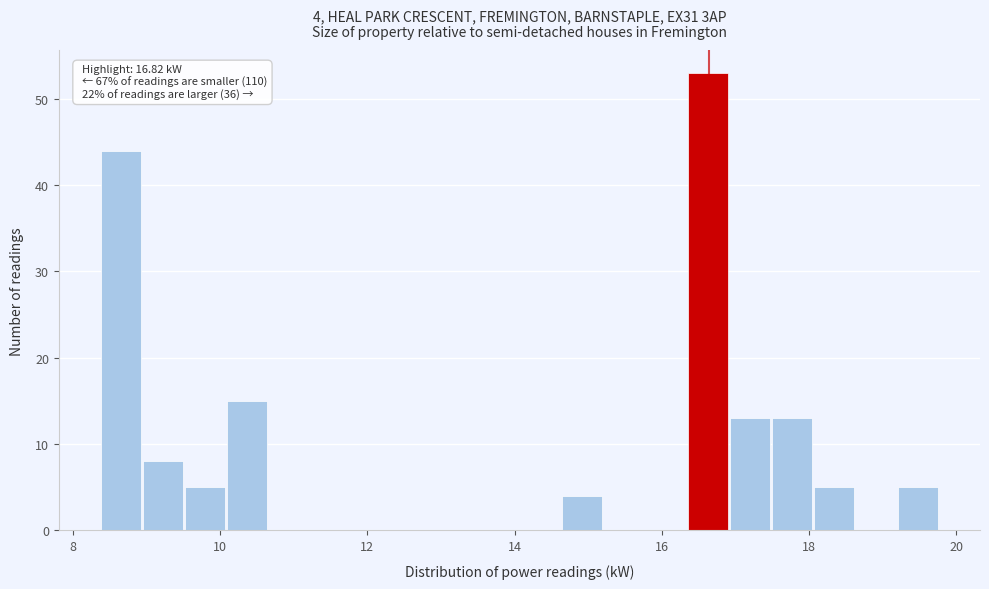

Read against the x-axis, roughly where is the centre of the tallest bar?

16.6